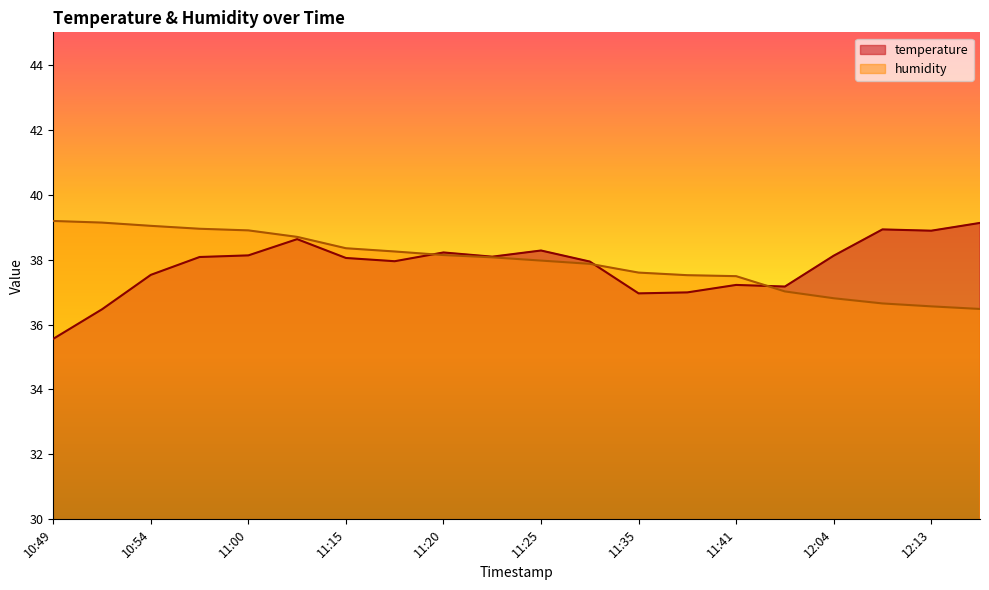

How many interior local peaks does the temperature series have?

5